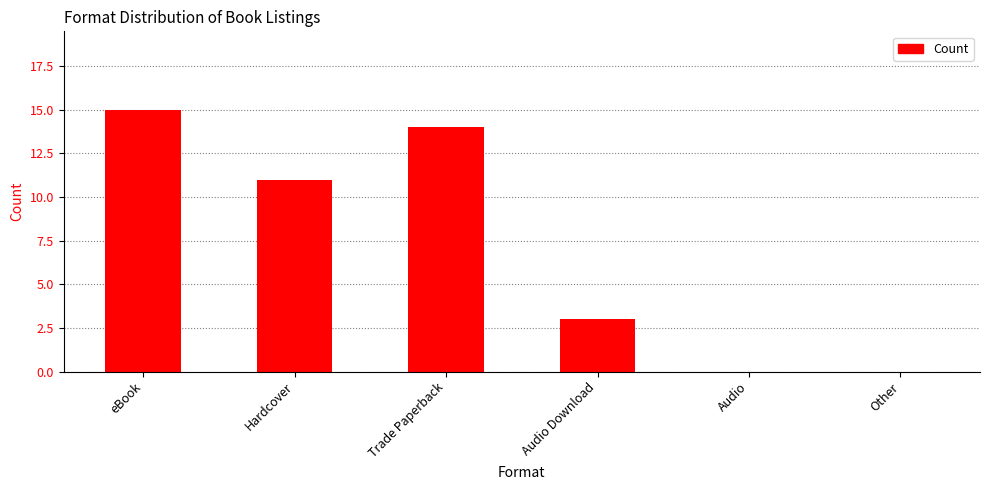

Is it true that the value at Other is -6?

False